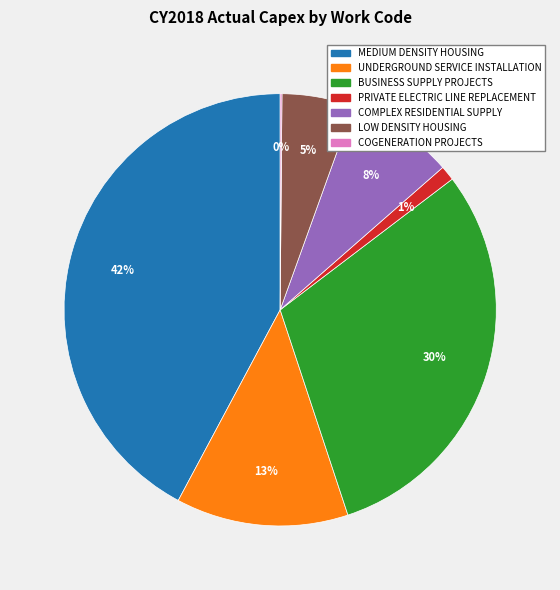

Which has a higher value, LOW DENSITY HOUSING or BUSINESS SUPPLY PROJECTS?

BUSINESS SUPPLY PROJECTS